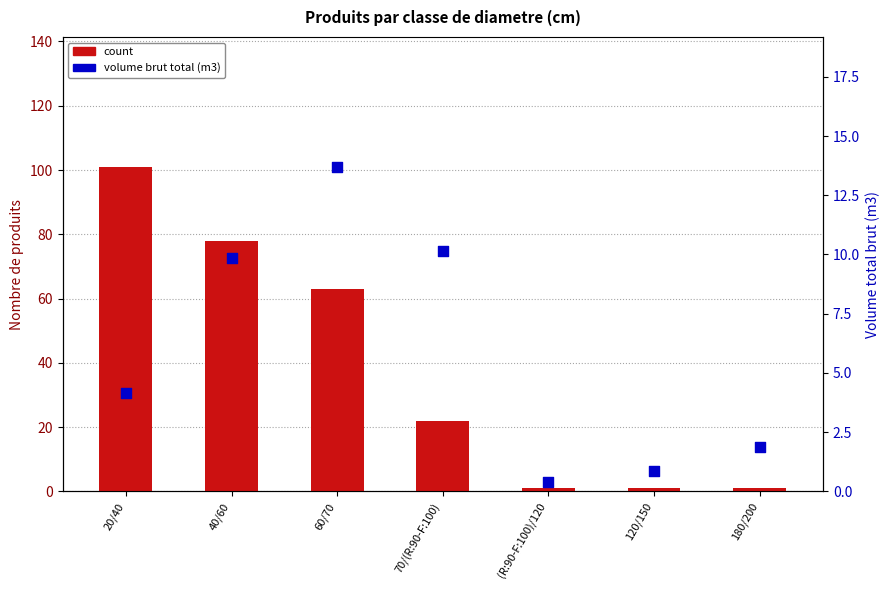

At how many categories does at least one series exceed 99?

1